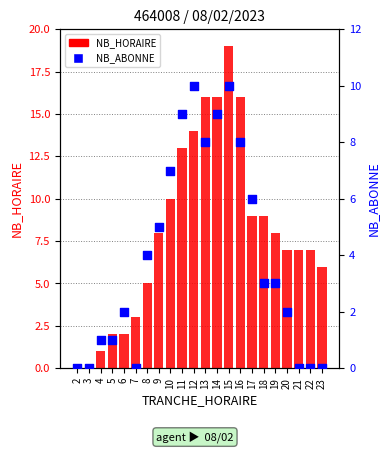

At which category is the sum across all series the highest?

15